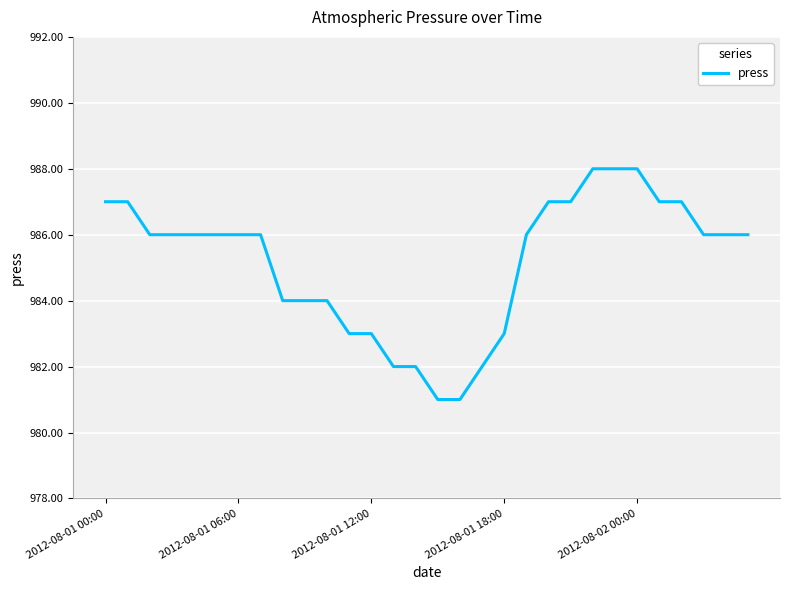

What is the greatest value displayed?

988